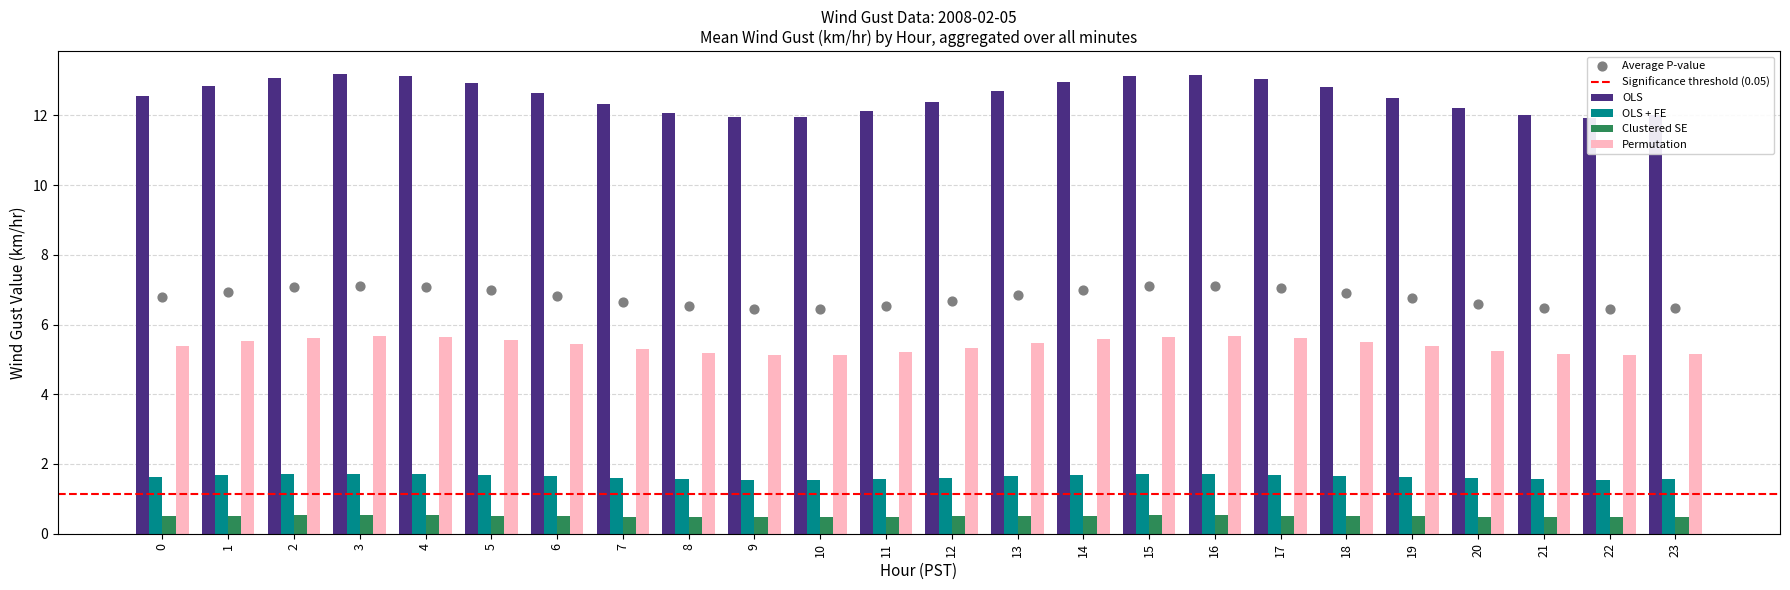

Which series contains the highest Y value?

OLS